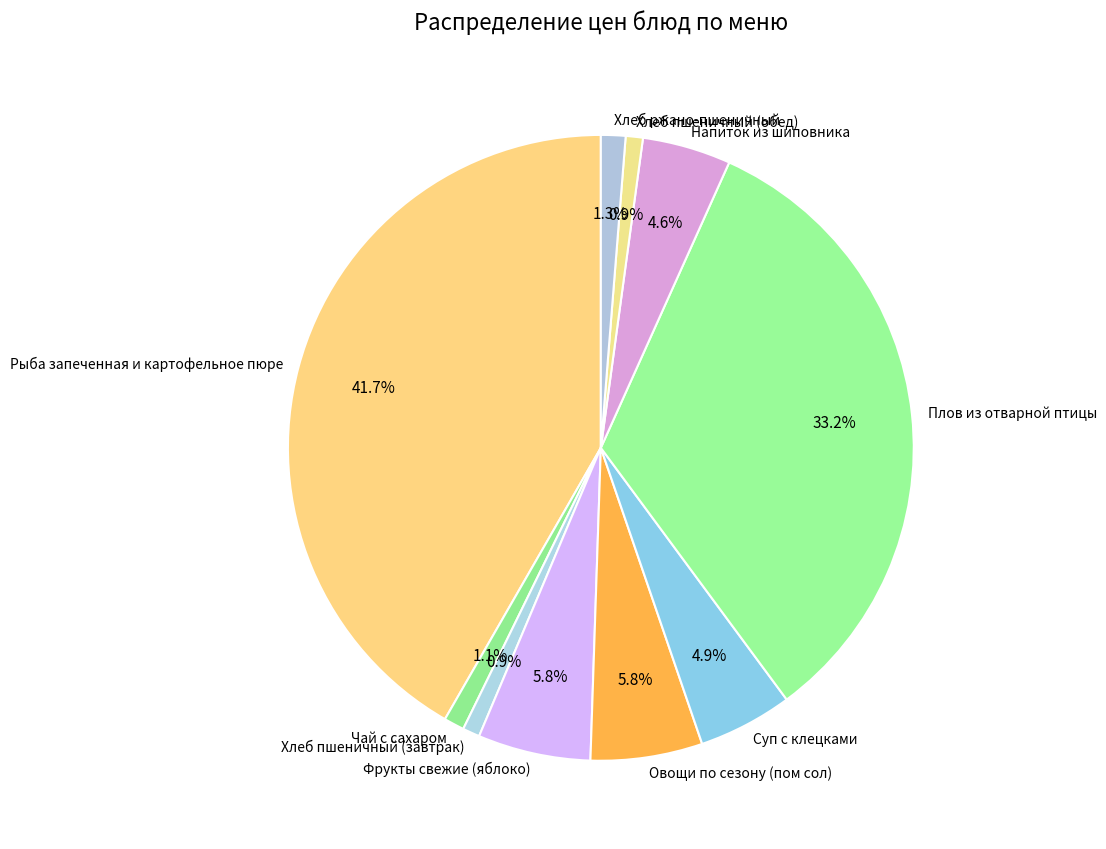

Is the sum of Хлеб пшеничный (завтрак) and Чай с сахаром greater than half?

No